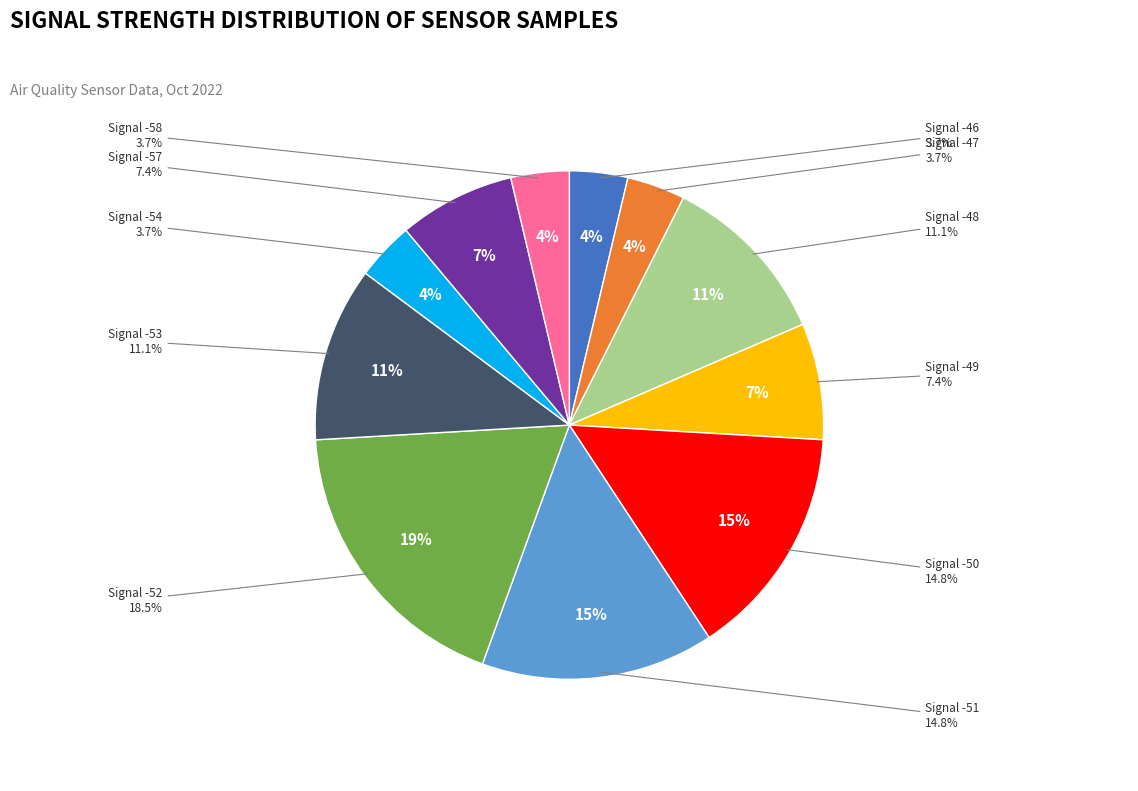

The -50 slice represents 1% of the pie. True or false?

False